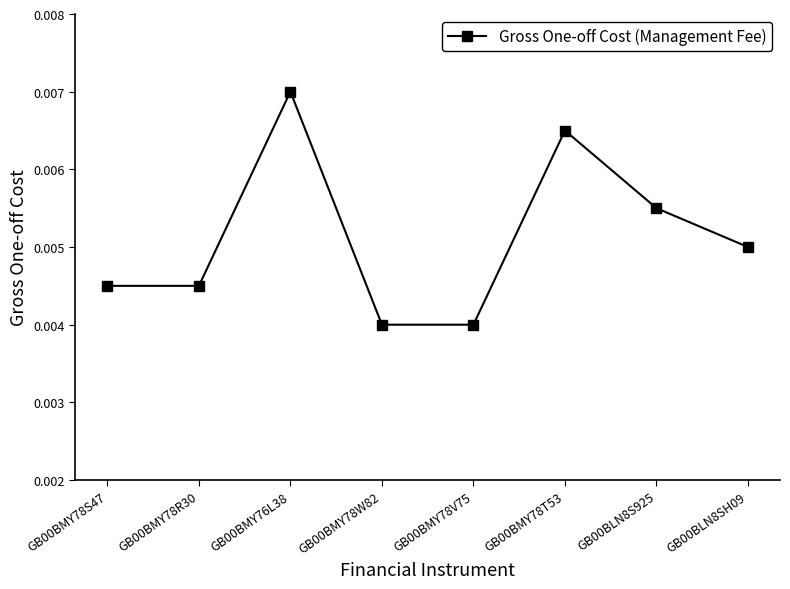

How many values are between 0 and 1?

8